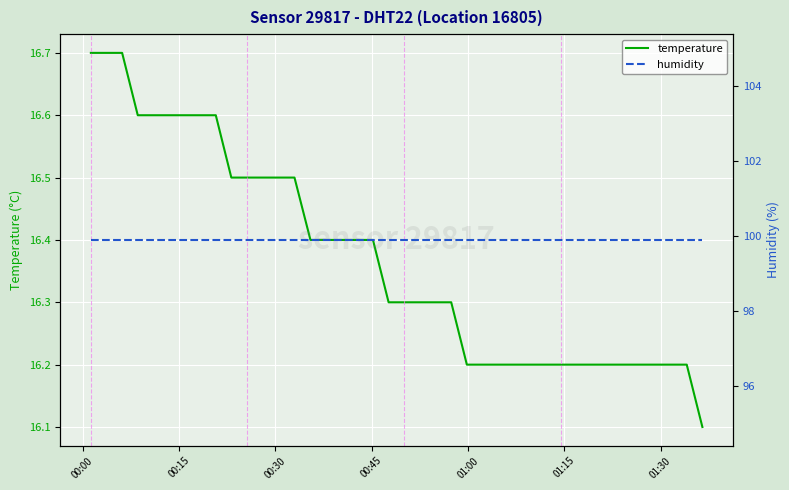

What is the lowest value of the temperature series?

16.1